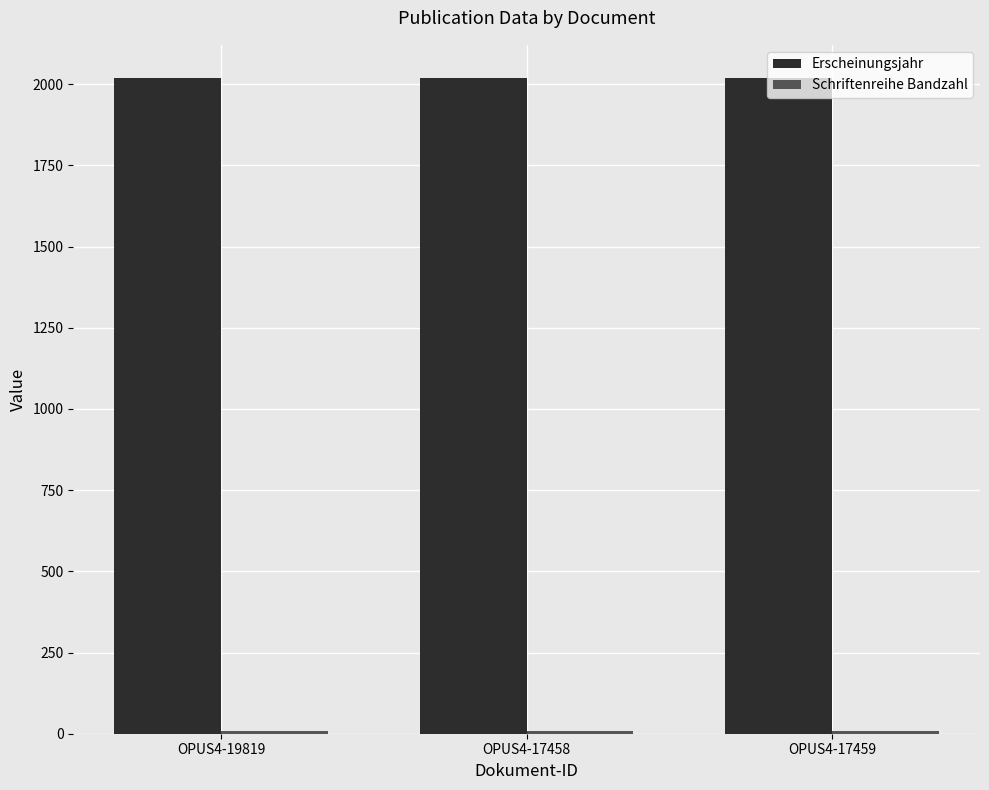

What is the sum of all Erscheinungsjahr values?

6056